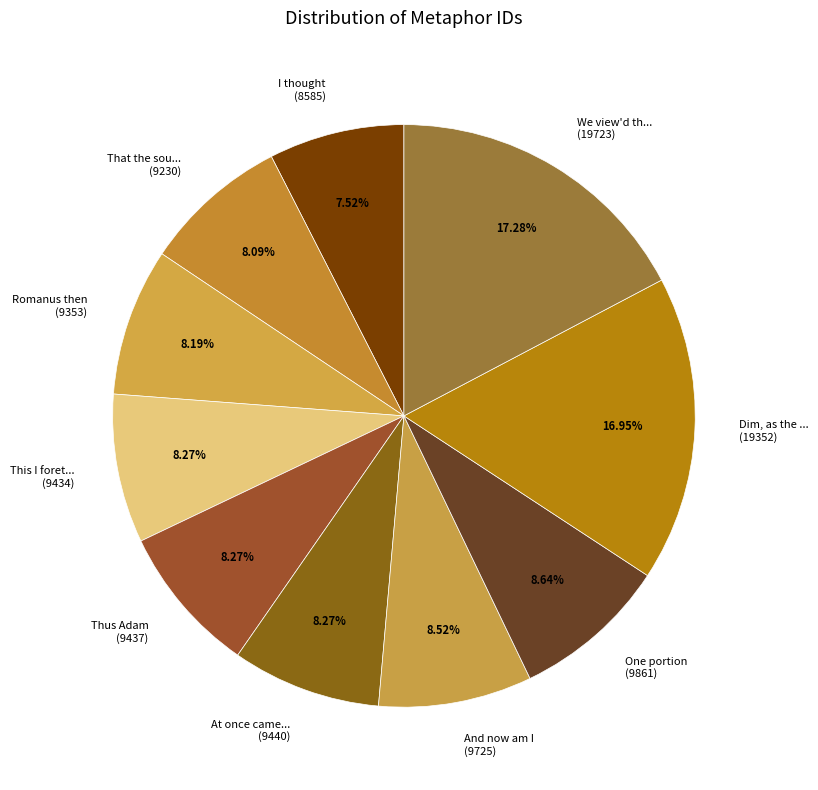

To the nearest percent, what is the average slice percentage?

10%